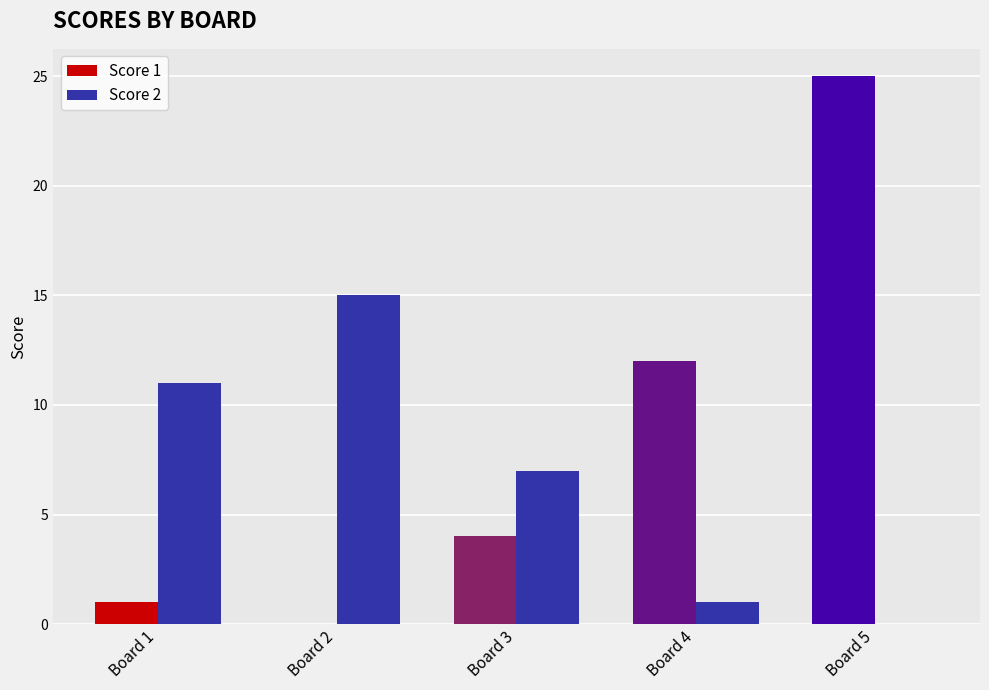

The Score 2 series shows 2 at Board 4. True or false?

False